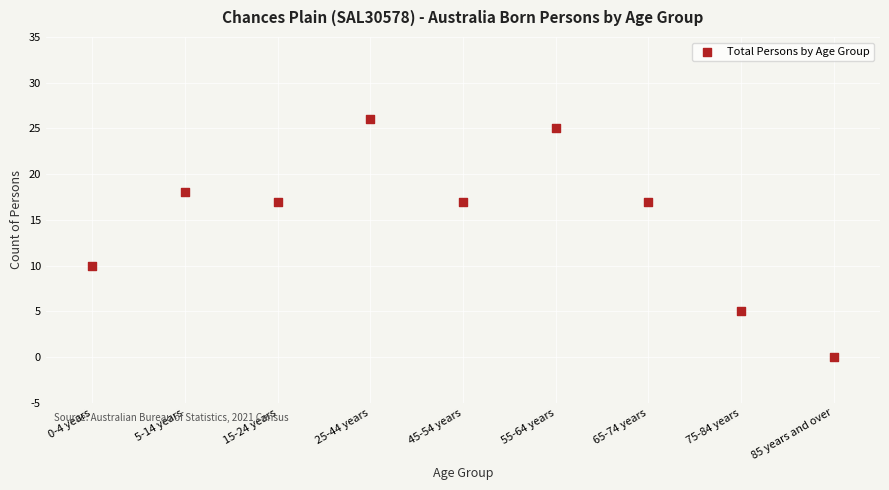

What Y value in the scatter plot is closest to 13?

10